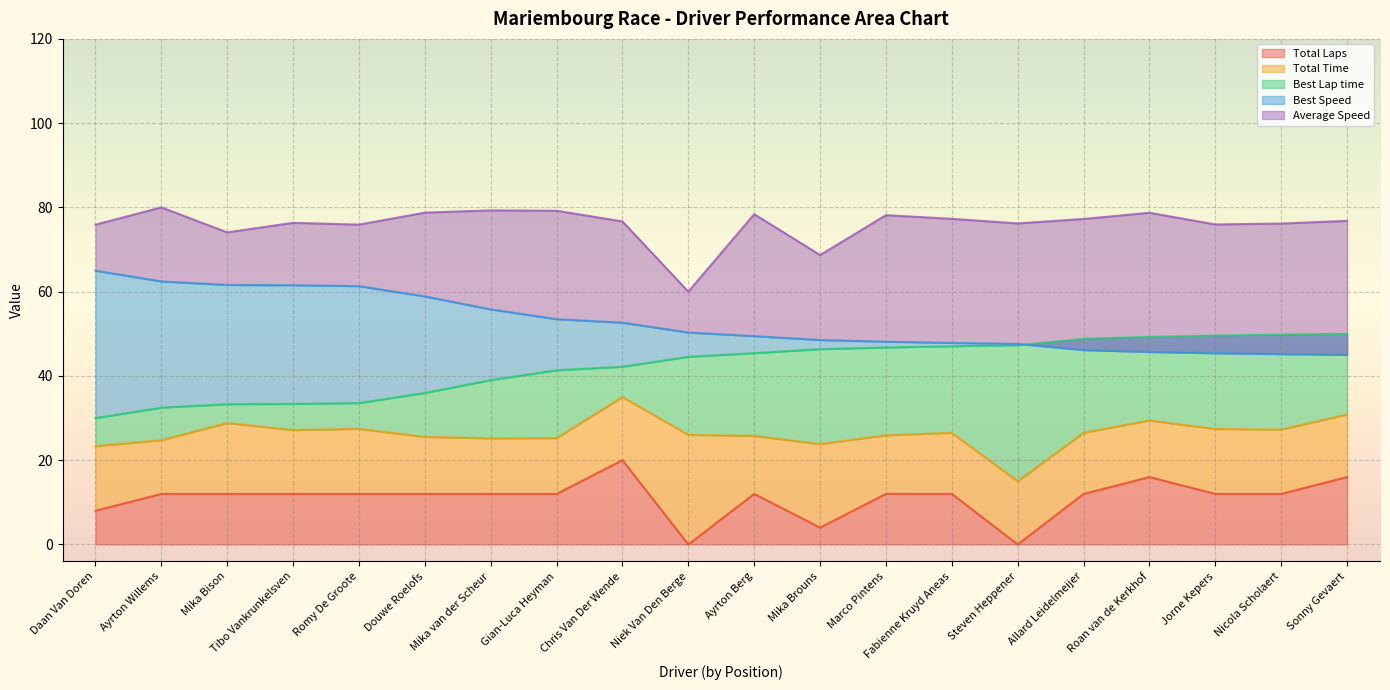

Rank the series by their average value, from lowest to highest.

Total Laps, Total Time, Best Lap time, Best Speed, Average Speed